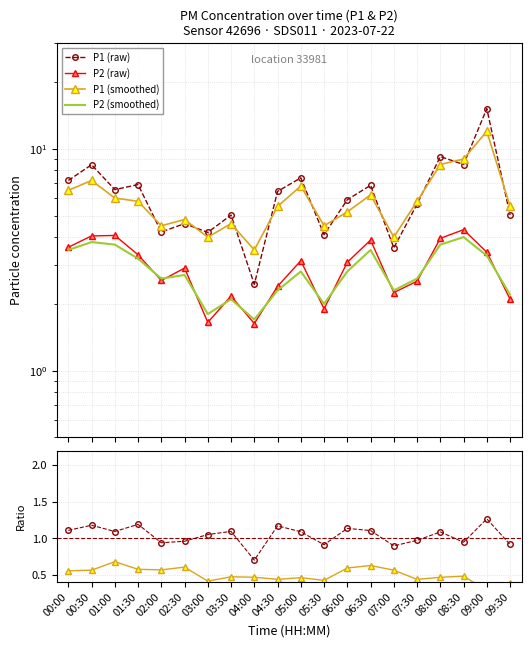

At which label does P2 (smoothed) reach its minimum?

04:00